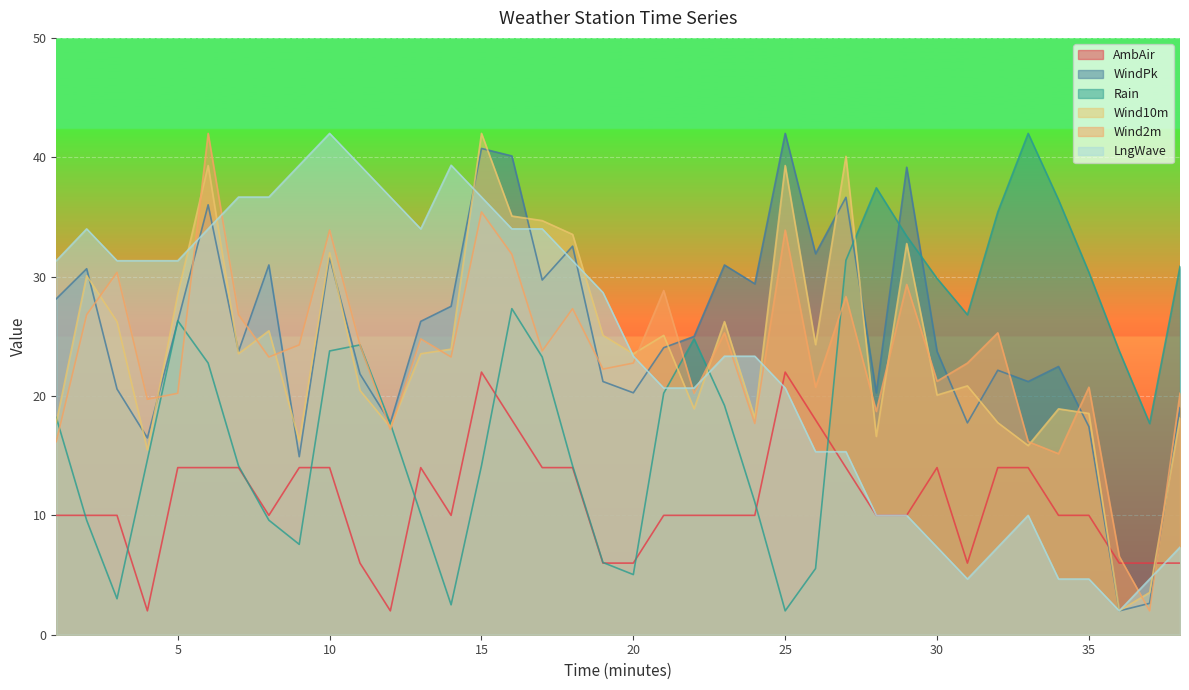

Reading right to left, transcribe all the data shown in this chart.

AmbAir: 6.0	6.0	6.0	10.0	10.0	14.0	14.0	6.0	14.0	10.0	10.0	14.0	18.0	22.0	10.0	10.0	10.0	10.0	6.0	6.0	14.0	14.0	18.0	22.0	10.0	14.0	2.0	6.0	14.0	14.0	10.0	14.0	14.0	14.0	2.0	10.0	10.0	10.0
WindPk: 19.0	2.6	2.0	17.4	22.5	21.2	22.2	17.7	23.7	39.2	20.3	36.6	31.9	42.0	29.4	31.0	25.0	24.0	20.3	21.2	32.6	29.7	40.1	40.7	27.5	26.3	17.7	21.8	31.6	14.9	31.0	23.7	36.0	26.3	16.5	20.6	30.7	28.1
Rain: 30.9	17.7	23.8	30.4	36.4	42.0	35.4	26.8	29.8	33.4	37.4	31.4	5.5	2.0	11.1	19.2	24.8	20.2	5.0	6.1	14.2	23.3	27.3	14.2	2.5	10.1	17.7	24.3	23.8	7.6	9.6	14.2	22.8	26.3	14.7	3.0	9.6	18.2
Wind10m: 18.2	3.5	2.0	18.5	18.9	15.8	17.8	20.8	20.1	32.8	16.6	40.1	24.3	39.3	18.2	26.2	18.9	25.1	23.5	25.1	33.5	34.7	35.1	42.0	23.9	23.5	17.4	20.5	32.0	16.2	25.5	23.5	39.3	28.5	15.5	26.2	30.1	17.8
Wind2m: 20.2	2.0	6.6	20.7	15.2	16.2	25.3	22.8	21.2	29.3	18.7	28.3	20.7	33.9	17.7	25.3	20.2	28.8	22.8	22.3	27.3	23.8	31.9	35.4	23.3	24.8	17.2	24.3	33.9	24.3	23.3	26.8	42.0	20.2	19.7	30.4	26.8	16.2
LngWave: 7.3	4.7	2.0	4.7	4.7	10.0	7.3	4.7	7.3	10.0	10.0	15.3	15.3	20.7	23.3	23.3	20.7	20.7	23.3	28.7	31.3	34.0	34.0	36.7	39.3	34.0	36.7	39.3	42.0	39.3	36.7	36.7	34.0	31.3	31.3	31.3	34.0	31.3